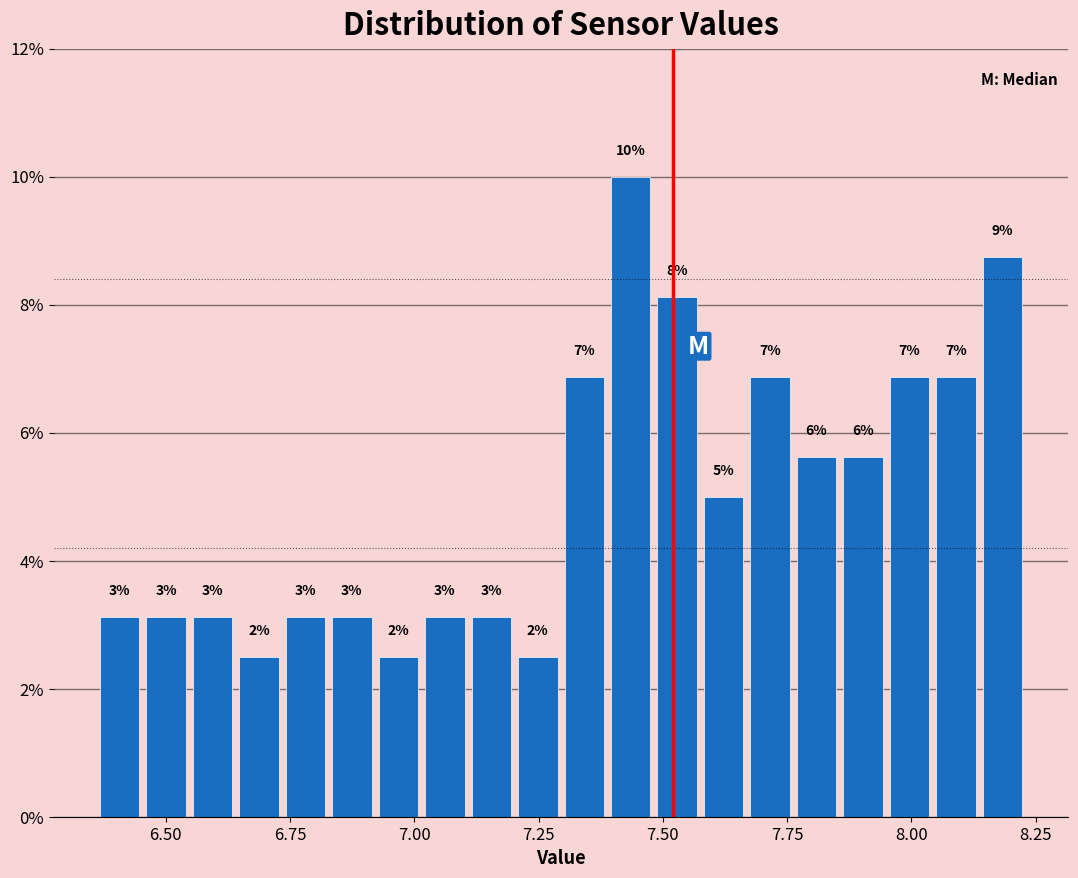

Around what value on the x-axis is the tallest bar? Give the approximate position of its centre, as read against the axis.

7.45